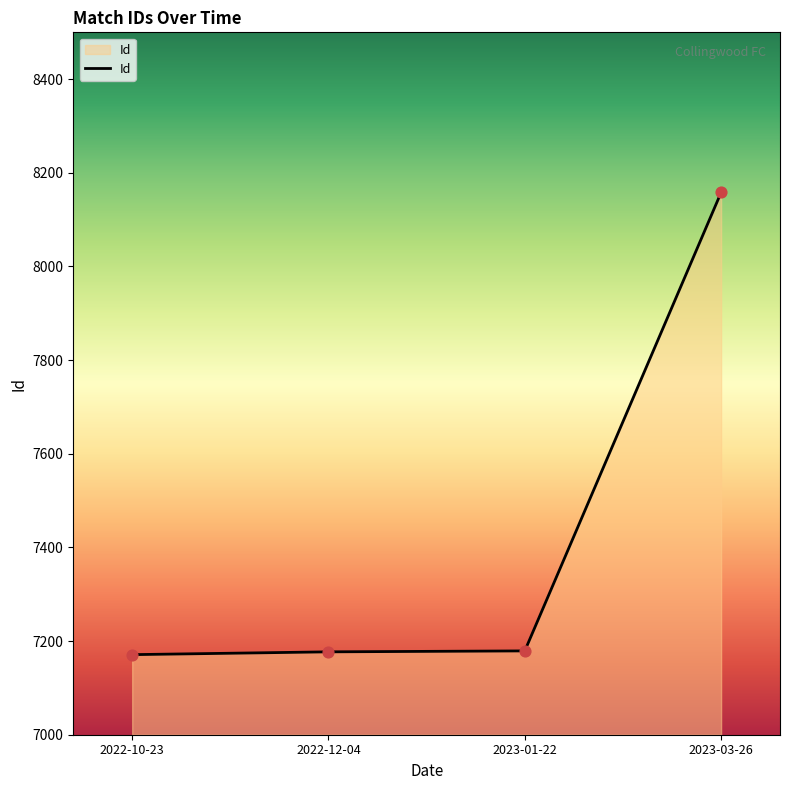

Between 2023-03-26 and 2022-12-04, which is larger?

2023-03-26